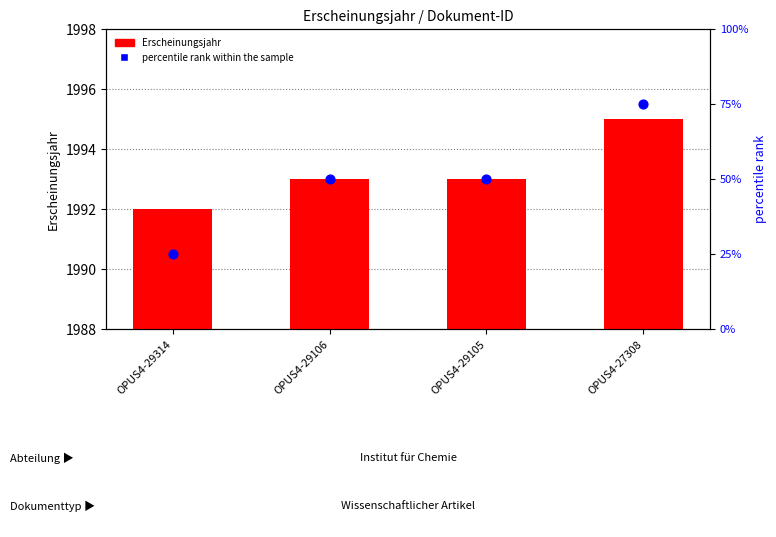

Which series has the widest spread of Y values?

percentile rank within the sample